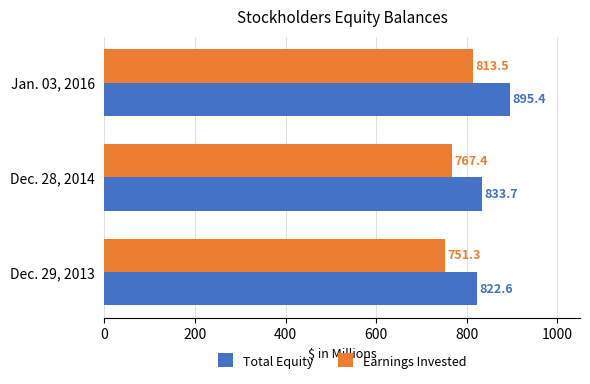

What is the difference between the maximum and minimum values in the Earnings Invested series?

62.2